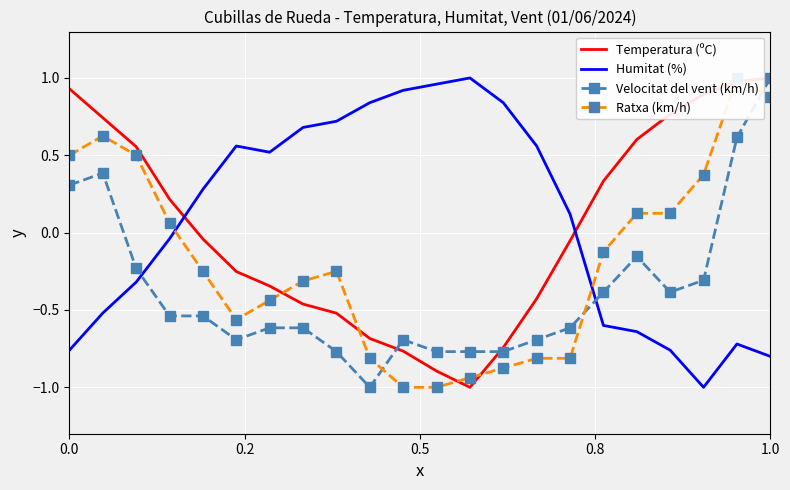

What is the minimum value for Velocitat del vent (km/h)?

-1.0